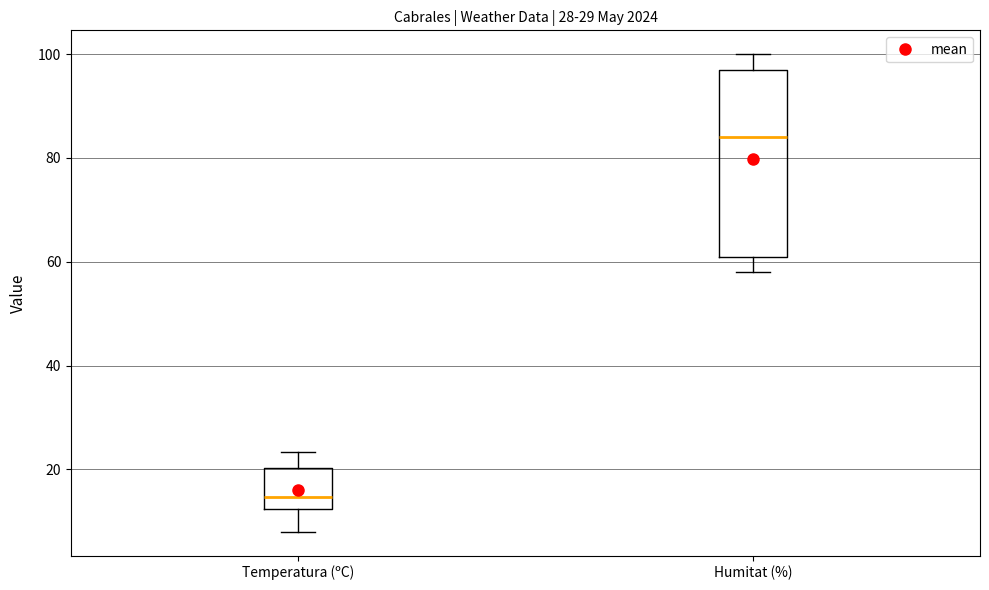

Which box's median line is the highest?

Humitat (%)